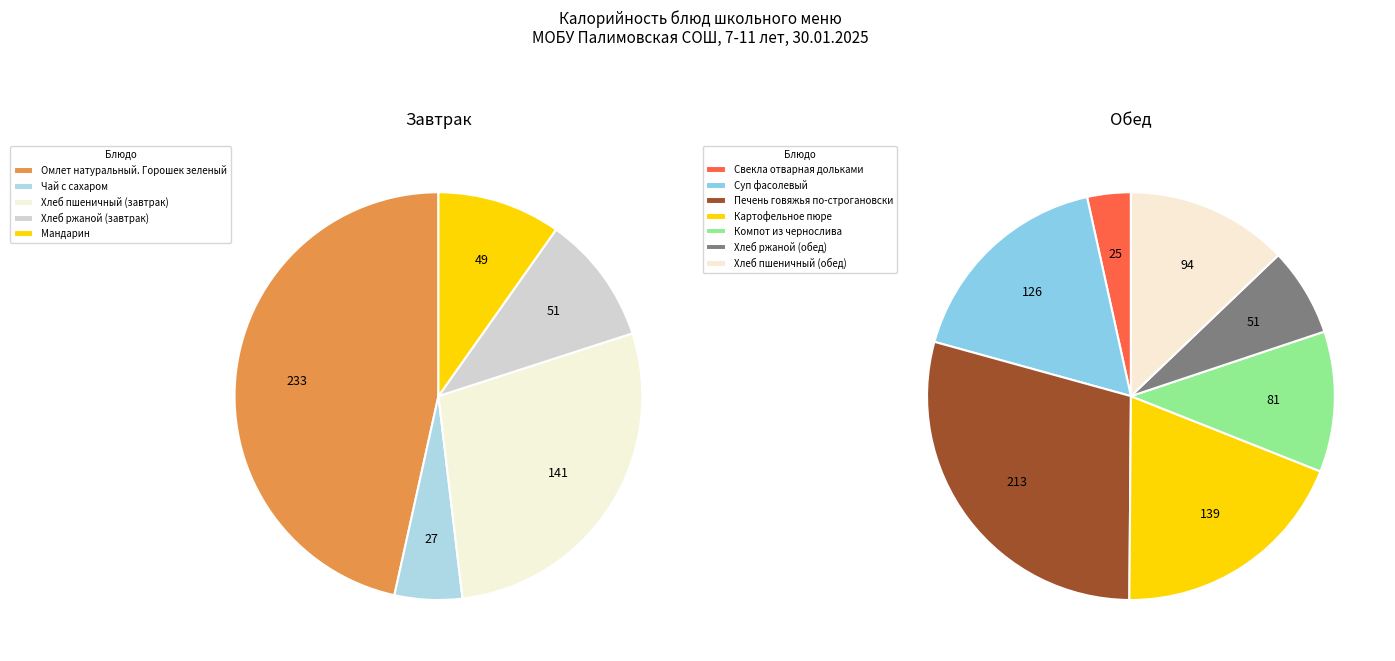

Rank the categories by value from highest to lowest.

Омлет натуральный. Горошек зеленый, Печень говяжья по-строгановски, Хлеб пшеничный (завтрак), Картофельное пюре, Суп фасолевый, Хлеб пшеничный (обед), Компот из чернослива, Хлеб ржаной (завтрак), Хлеб ржаной (обед), Мандарин, Чай с сахаром, Свекла отварная дольками